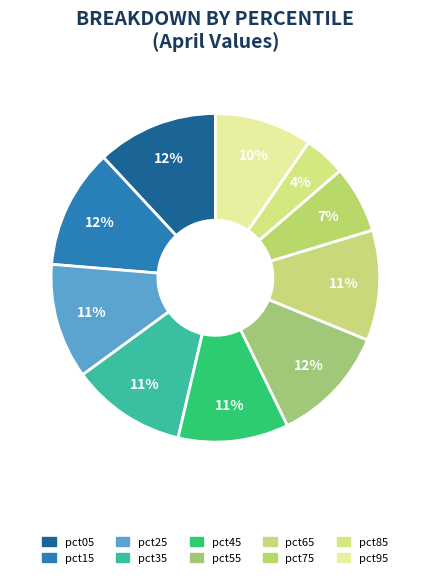

Rank the categories by value from highest to lowest.

pct05, pct15, pct55, pct25, pct35, pct45, pct65, pct95, pct75, pct85